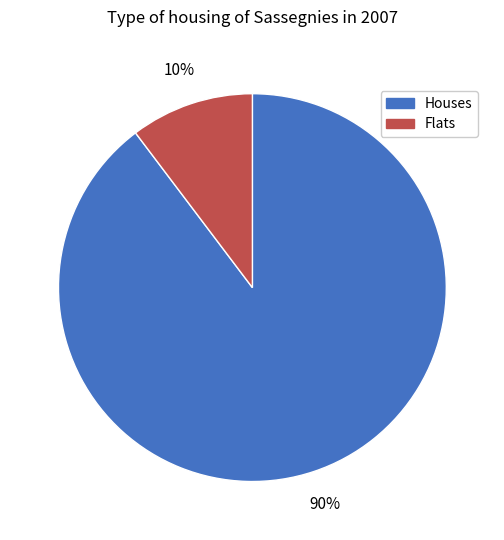

Does any single category account for the majority?

Yes